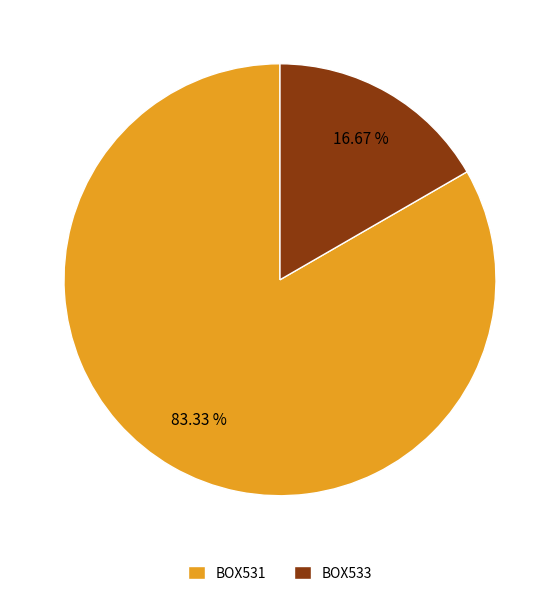

To the nearest percent, what percentage of the pie is BOX531?

83%